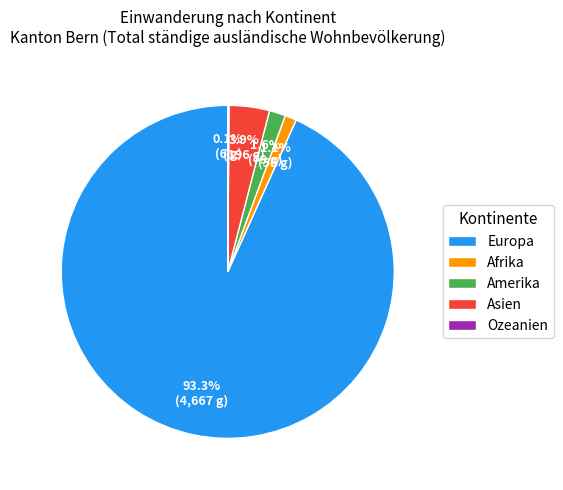

What percentage is NOT represented by Amerika?

98.4%